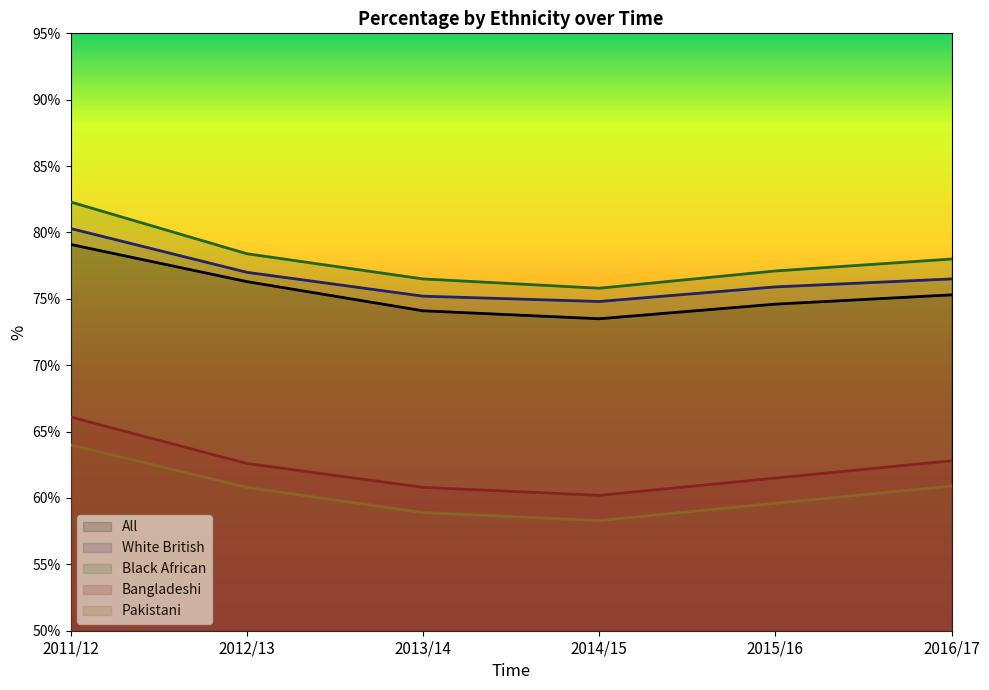

At which category does the chart reach its peak across all series?

2011/12